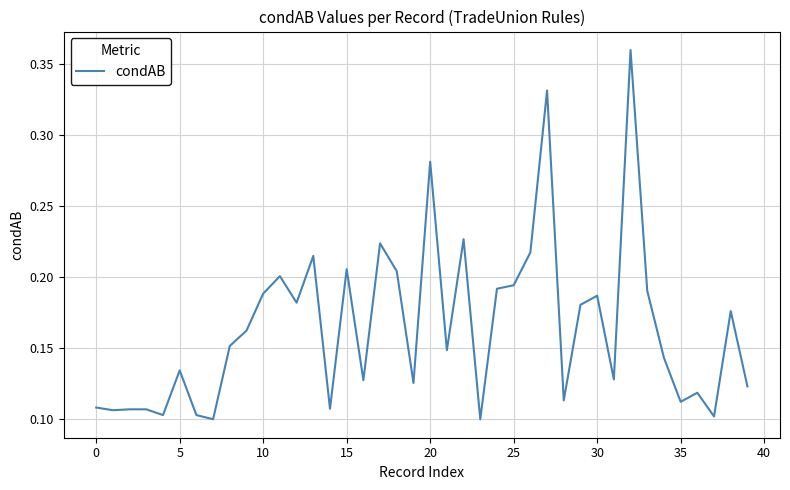

Does the chart display data point markers on the line(s)?

No